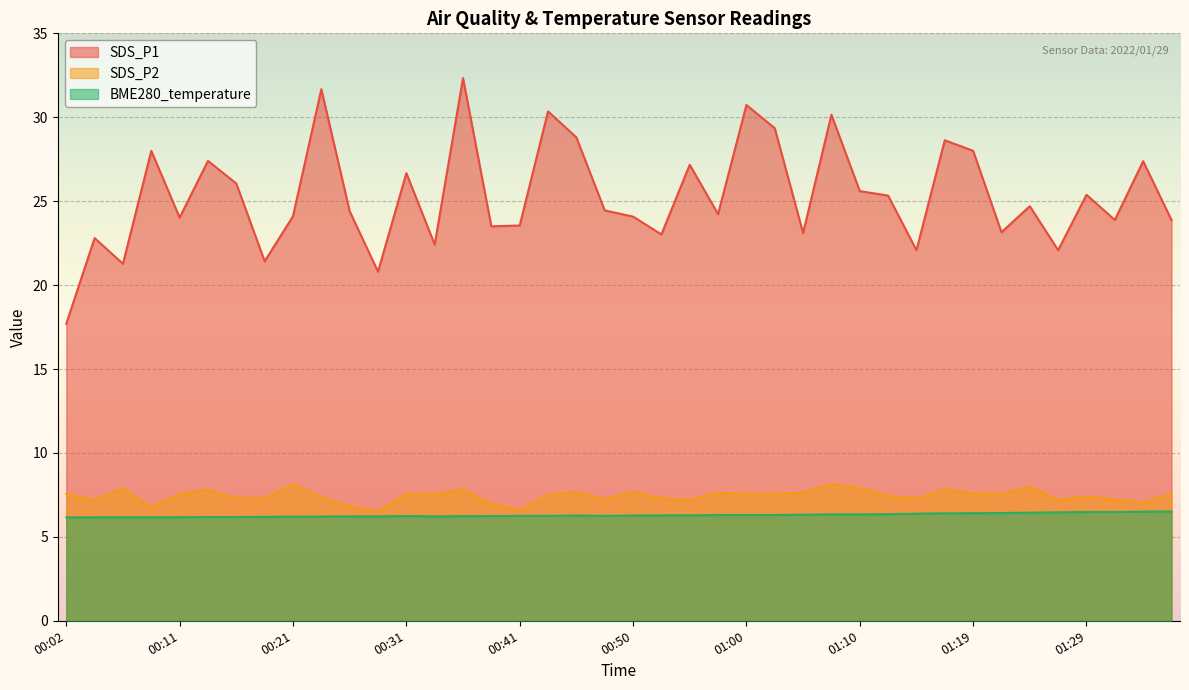

What are all the series names shown in the legend?

SDS_P1, SDS_P2, BME280_temperature